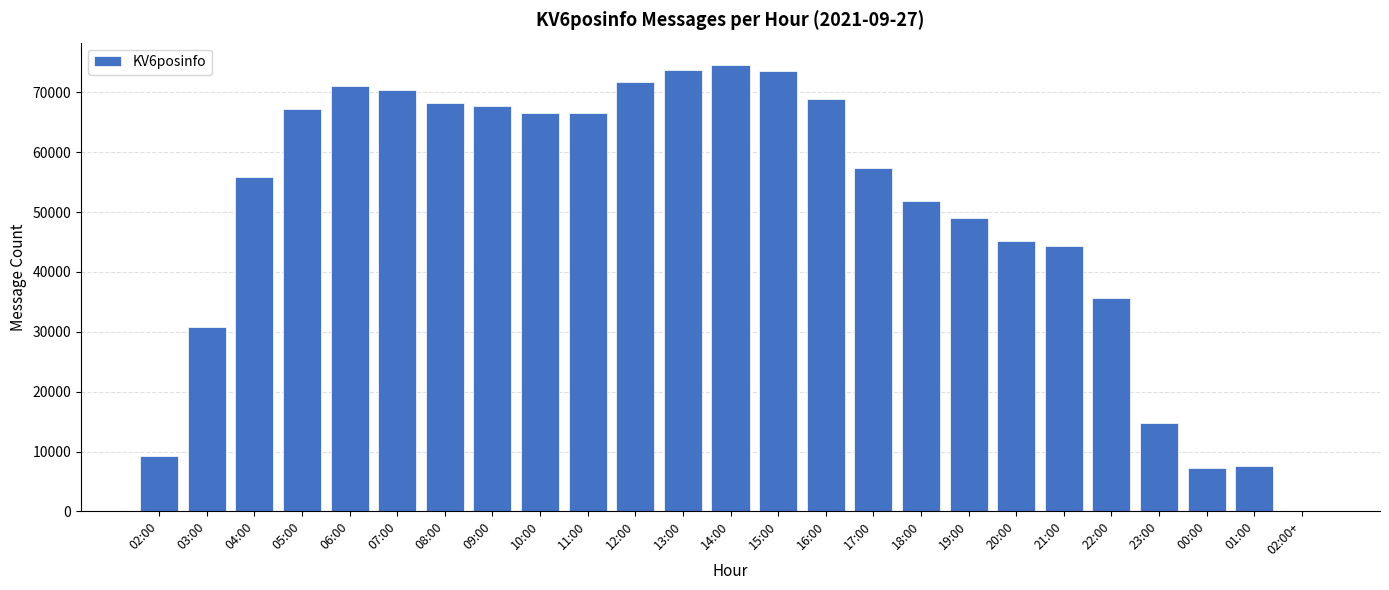

At which category does the chart reach its peak across all series?

14:00